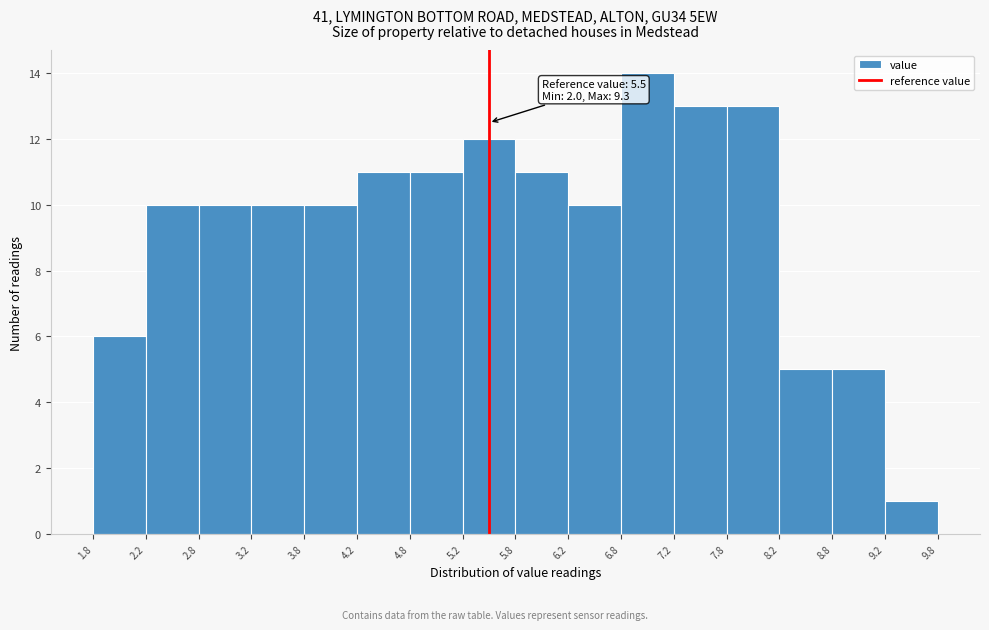

Over which range of the x-axis is the bar tallest?

6.8 to 7.2